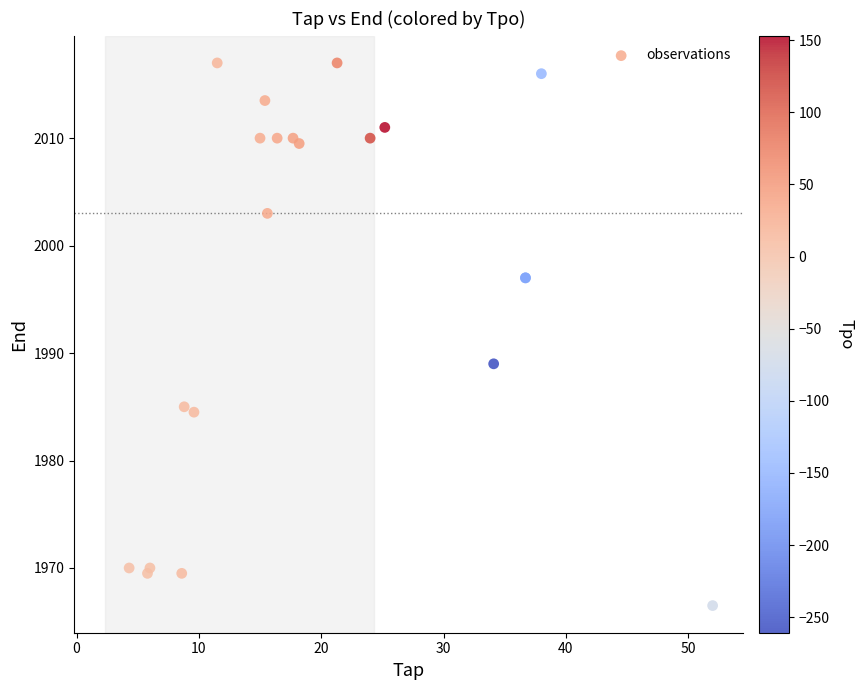

What Y value in the scatter plot is closest to 1991?

1989.0